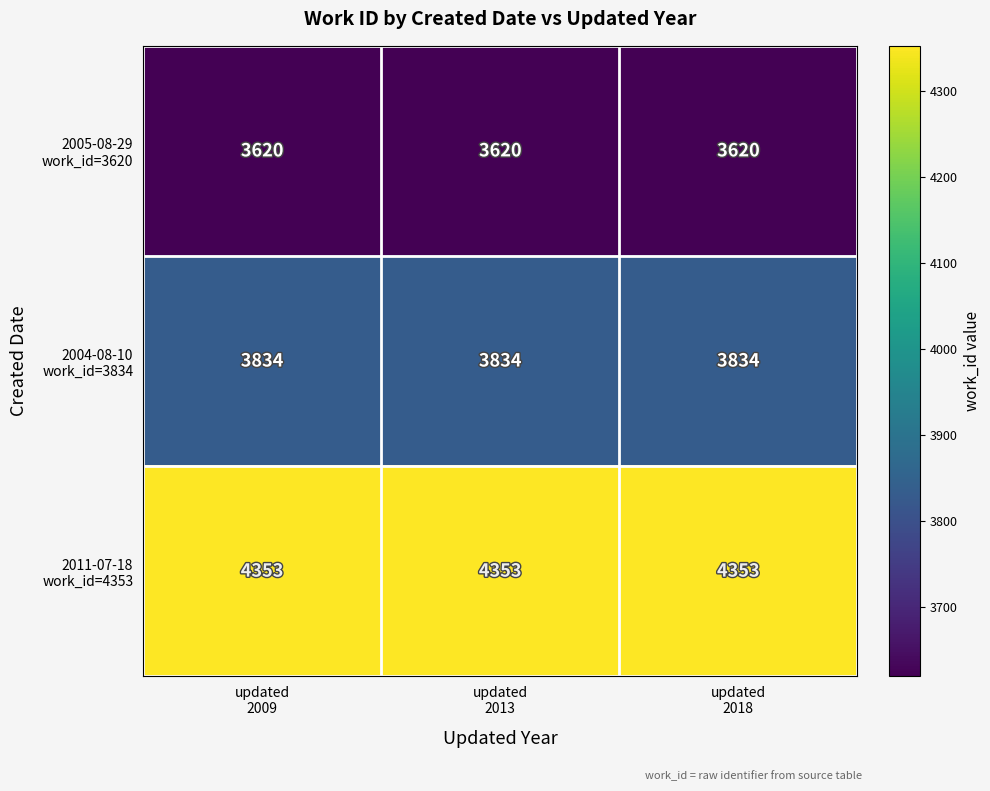

How many series are shown in this chart?

3